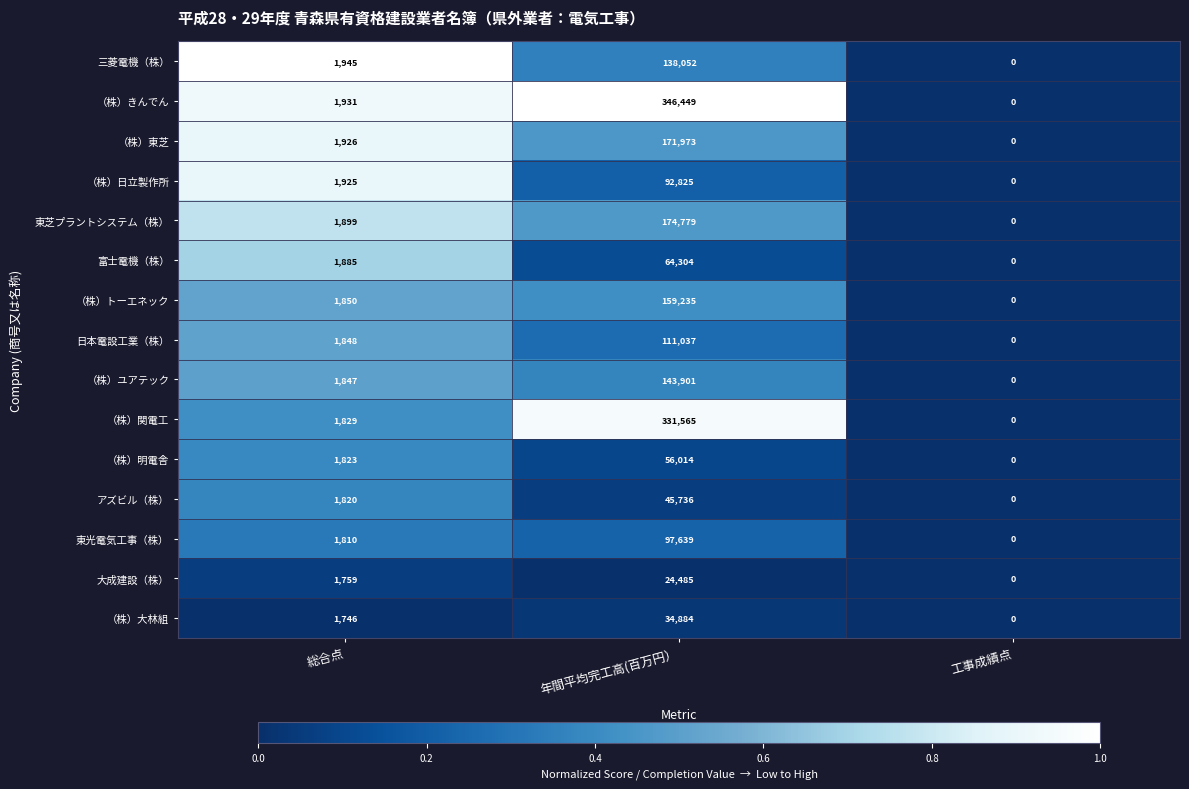

At which label is 東芝プラントシステム（株） closest to 87389?

総合点